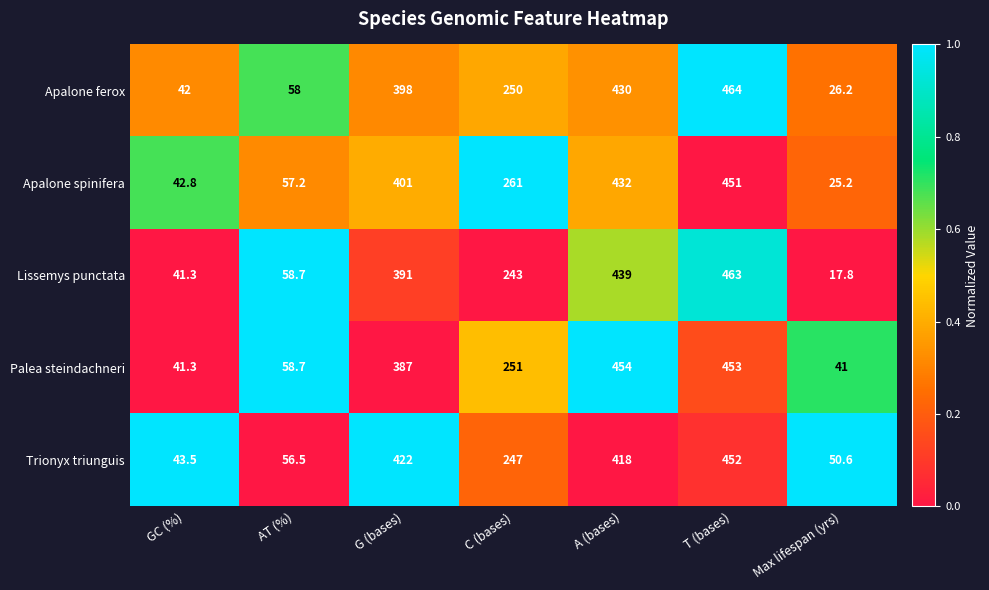

Is it true that Apalone spinifera equals 261.0 at C (bases)?

True